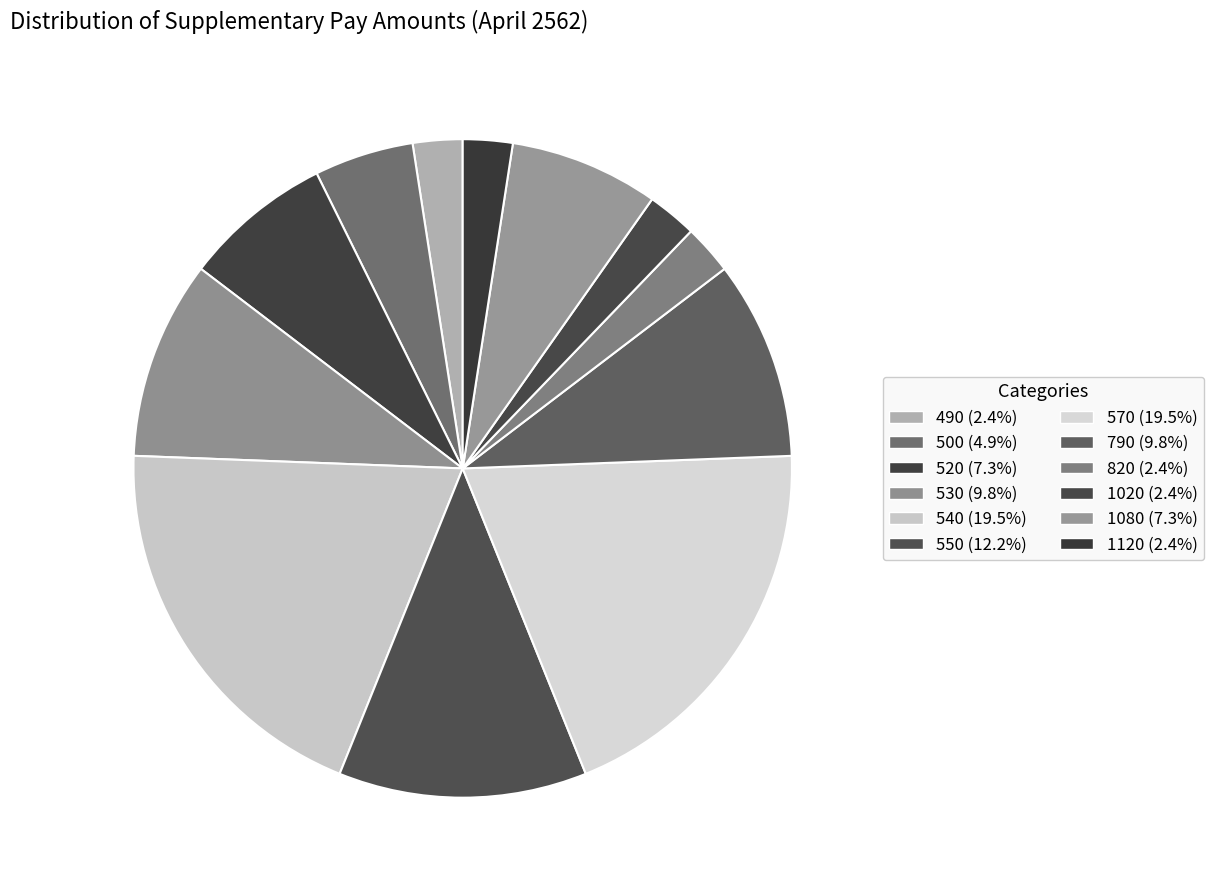

How many slices are in this pie chart?

12